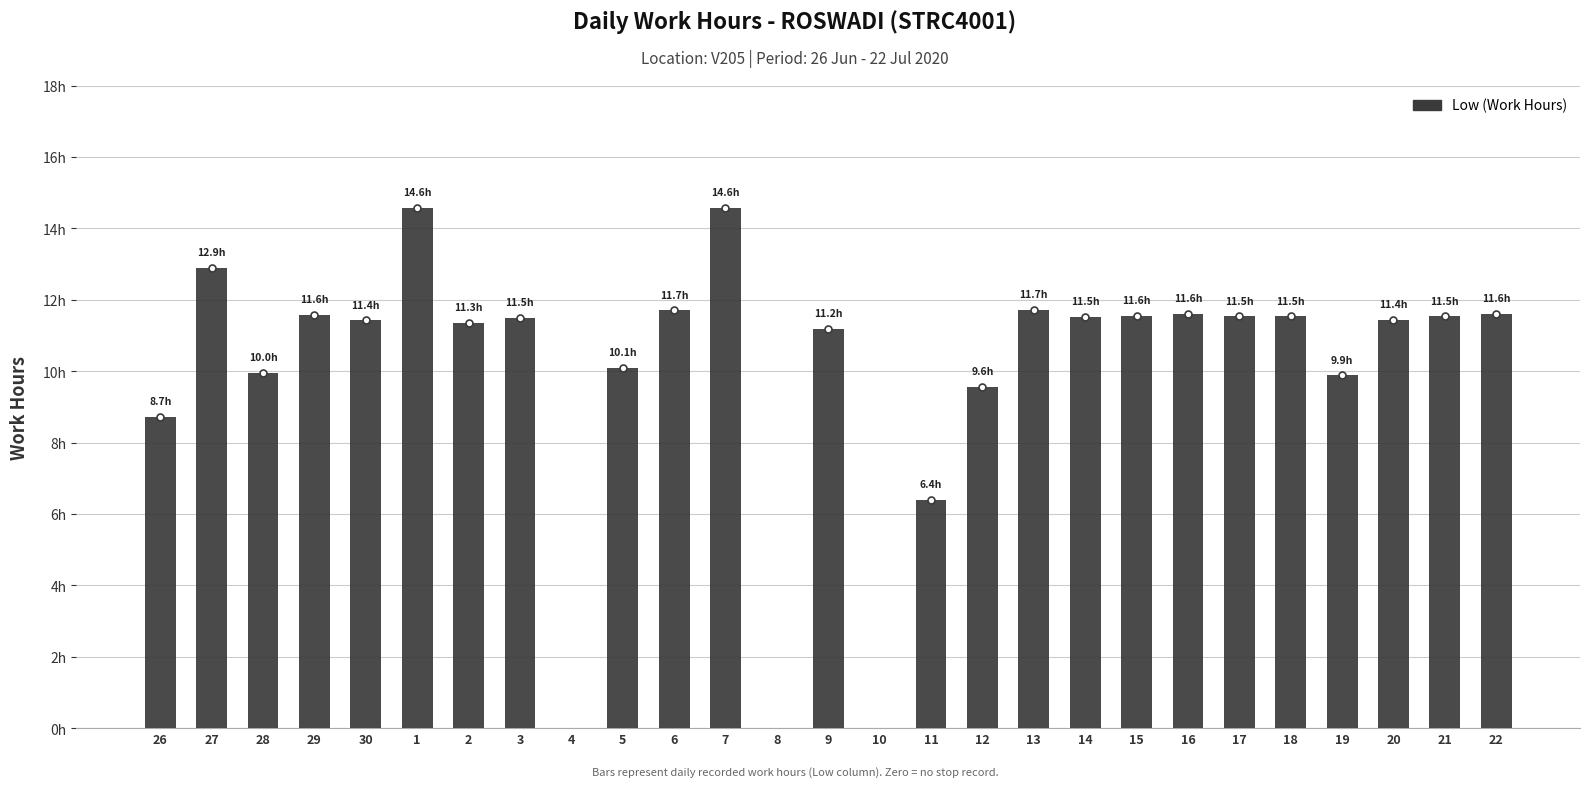

Reading right to left, transcribe all the data shown in this chart.

22=11.6	21=11.5	20=11.4	19=9.9	18=11.5	17=11.5	16=11.6	15=11.6	14=11.5	13=11.7	12=9.6	11=6.4	10=0.0	9=11.2	8=0.0	7=14.6	6=11.7	5=10.1	4=0.0	3=11.5	2=11.3	1=14.6	30=11.4	29=11.6	28=10.0	27=12.9	26=8.7